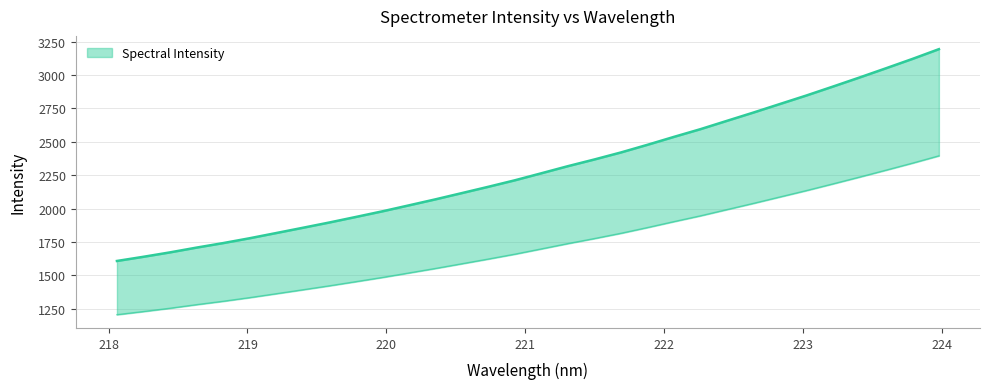

List the labels in order of value, largest first.

223.9802, 223.7895, 223.5987, 223.408, 223.2172, 223.0264, 222.8355, 222.6447, 222.4538, 222.263, 222.0721, 221.8812, 221.6902, 221.4993, 221.3083, 221.1174, 220.9264, 220.7354, 220.5444, 220.3533, 220.1623, 219.9712, 219.7801, 219.589, 219.3979, 219.2067, 219.0156, 218.8244, 218.6332, 218.442, 218.2508, 218.0596